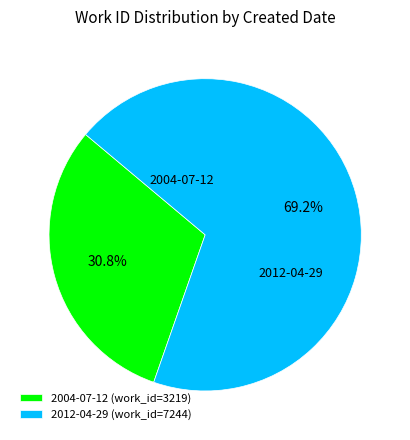

Rank the categories by value from highest to lowest.

2012-04-29, 2004-07-12